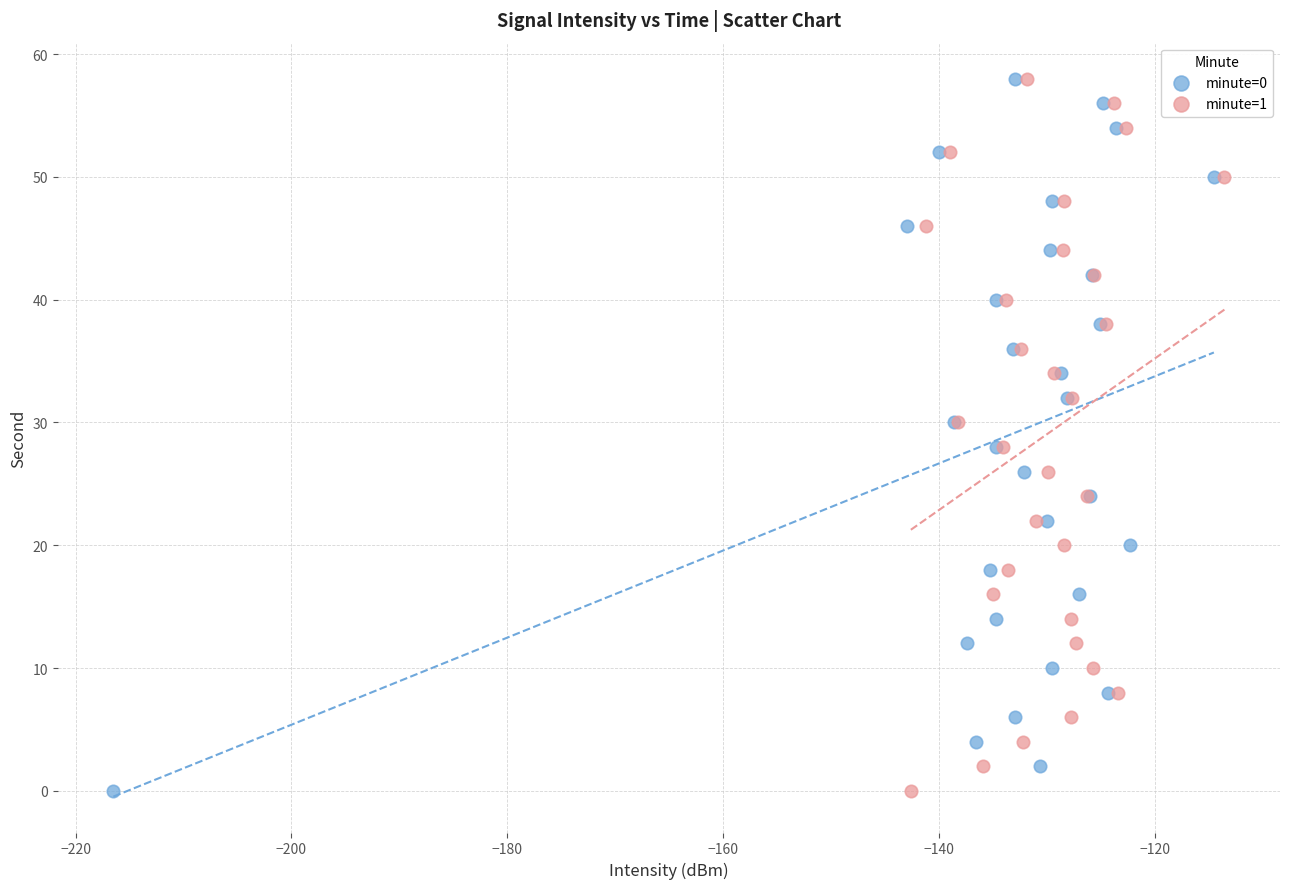

What are all the series names shown in the legend?

minute=0, minute=1